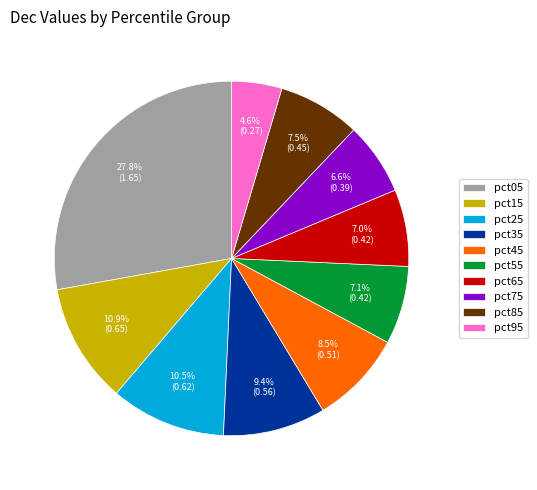

Count the number of slices in the pie.

10